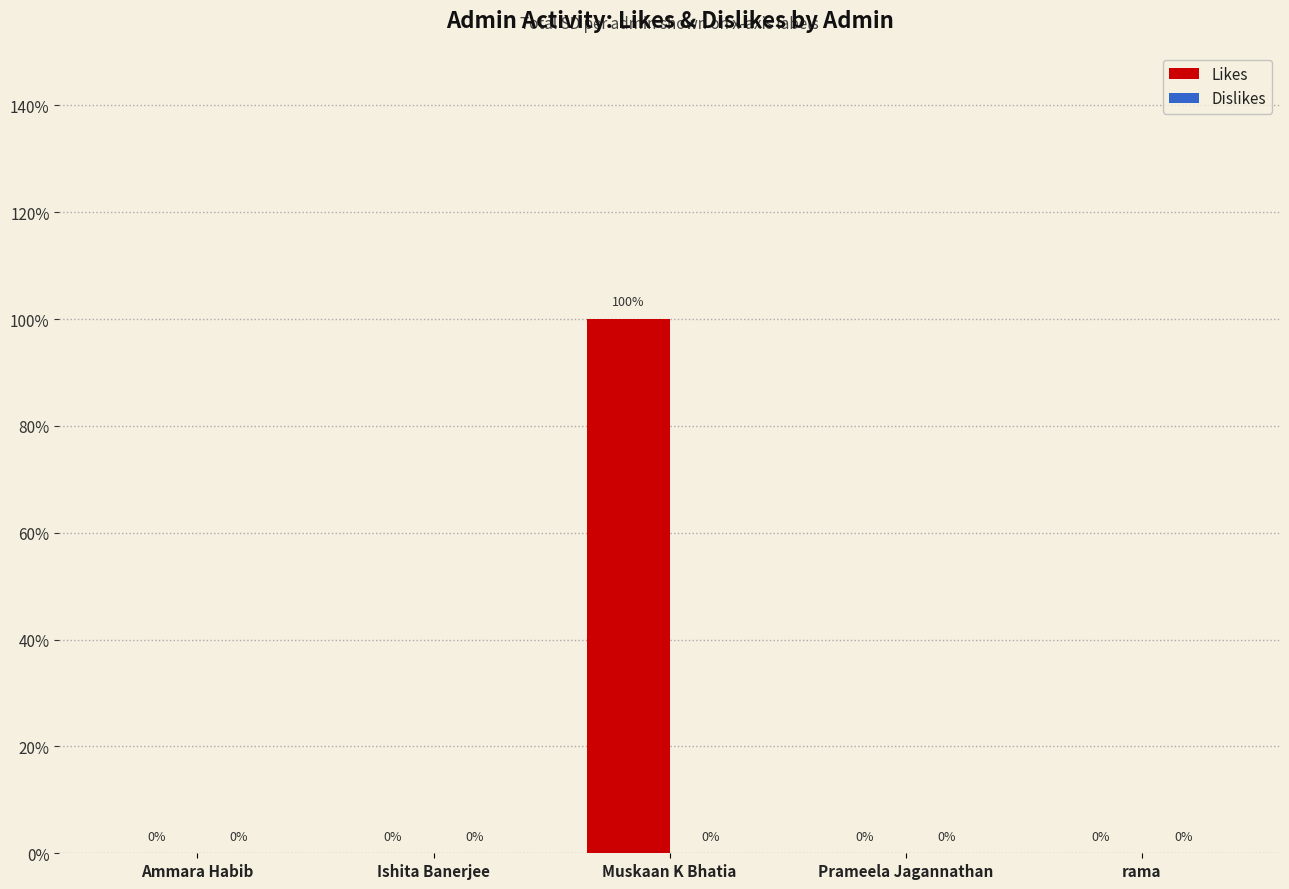

Are the bars horizontal?

No